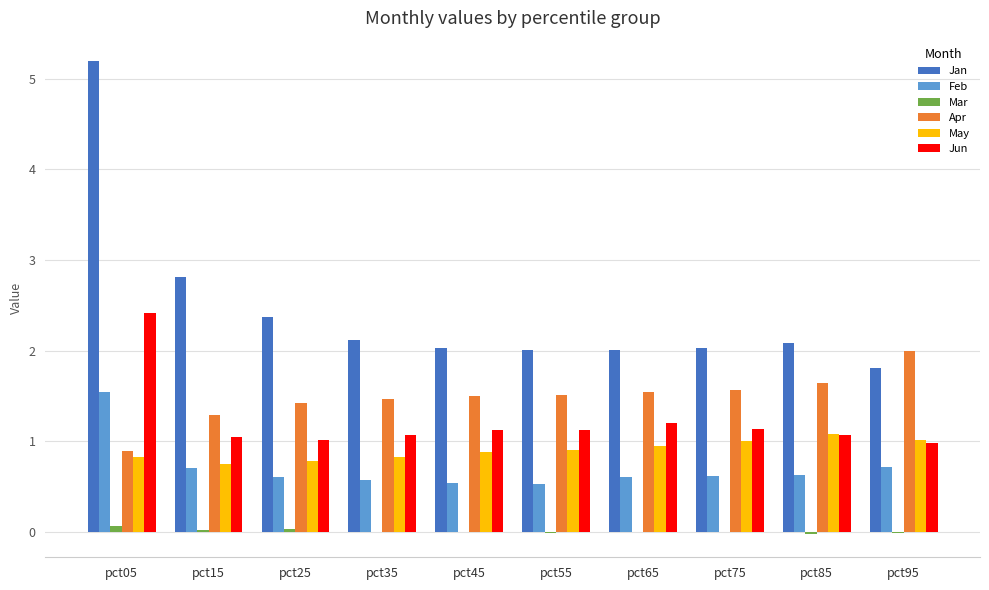

Does the chart contain stacked bars?

No